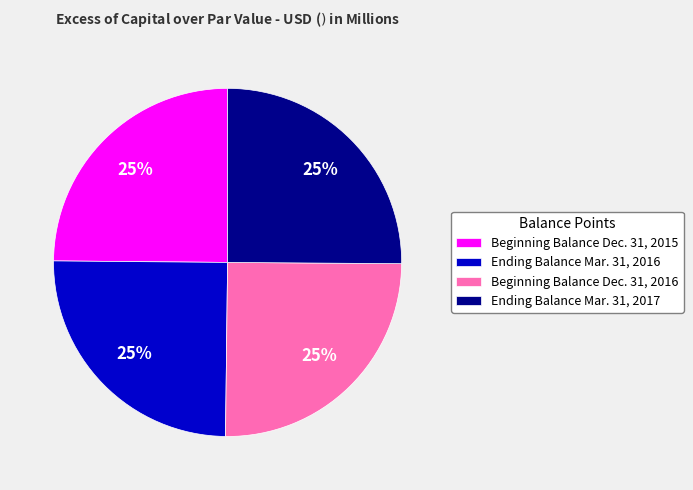

The Ending Balance Mar. 31, 2017 slice represents 25% of the pie. True or false?

True